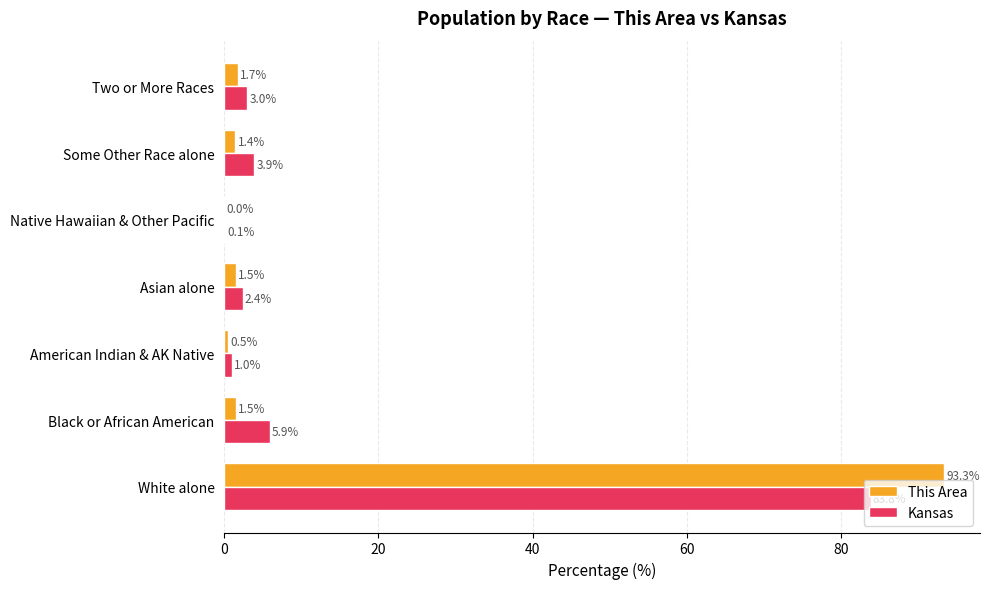

Which series has the largest range (max minus min)?

This Area